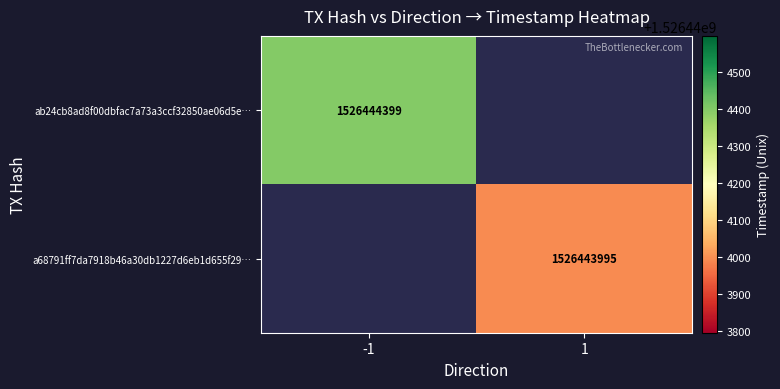

What is the difference between the ab24cb8ad8f00dbfac7a73a3ccf32850ae06d5e values at 0 and 1?

1526444400